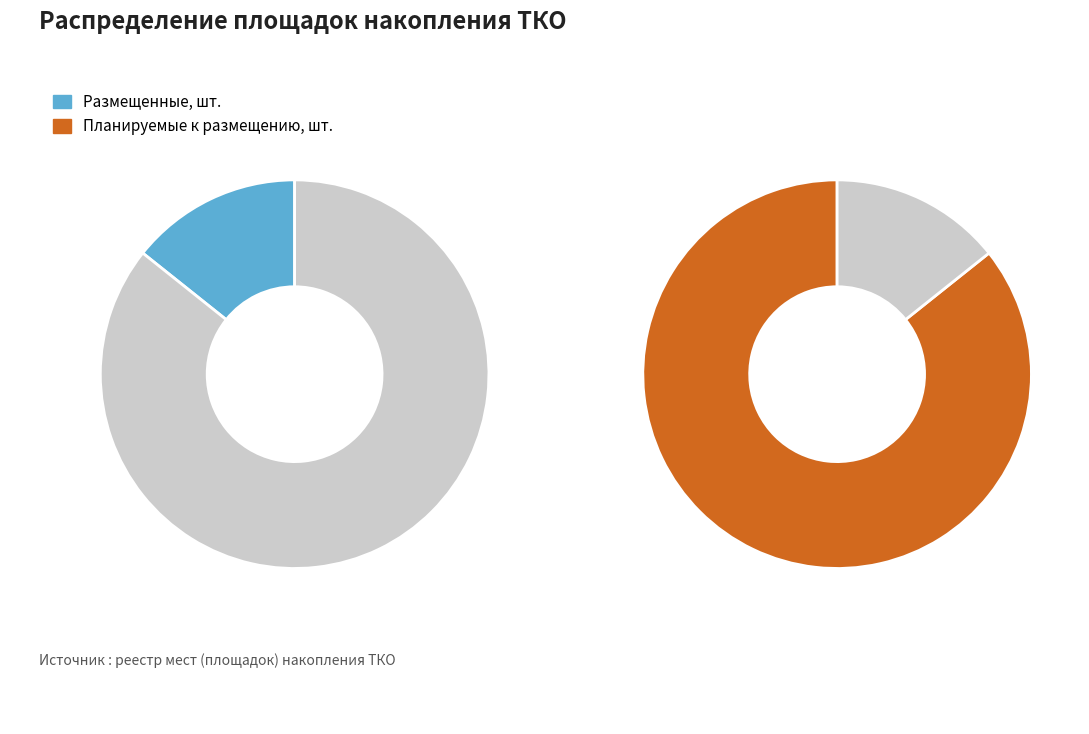

At с.Большое Коровино 3, list the series in order from largest to smallest.

Планируемые к размещению, шт., Размещенные, шт.